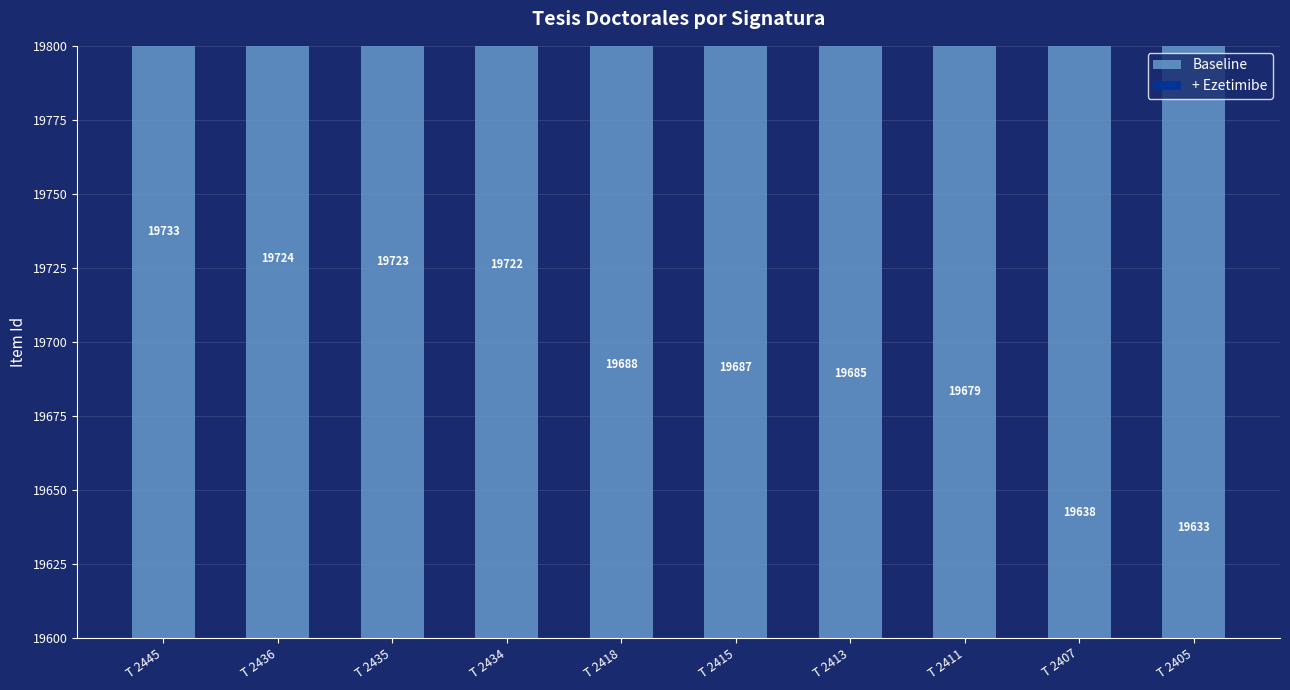

What are all the series names shown in the legend?

Baseline, + Ezetimibe